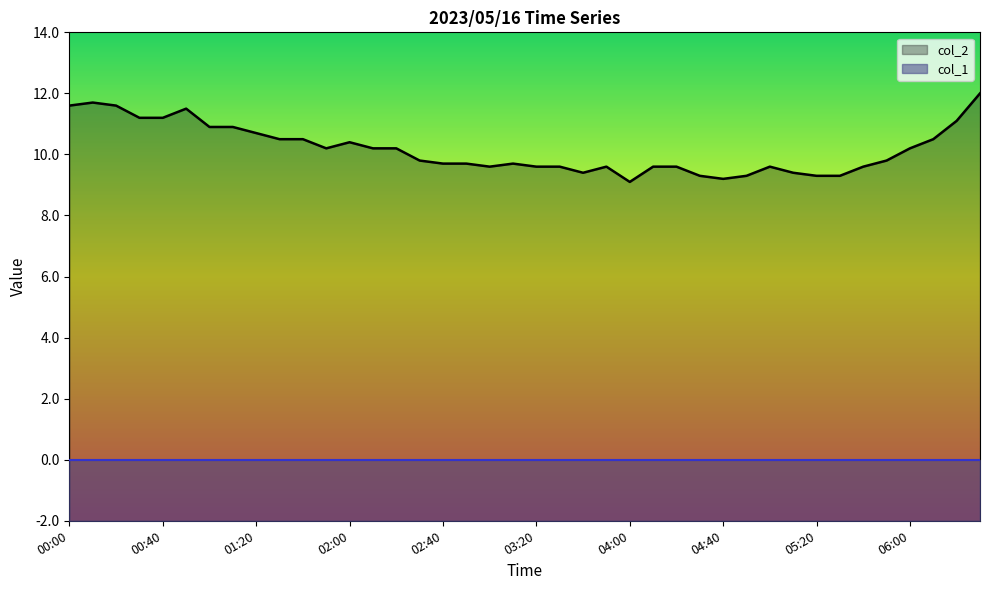

What is the label of the 22nd point from the left?

03:30